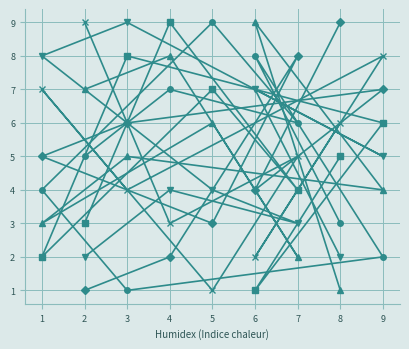

What is the maximum value shown in the chart?

9